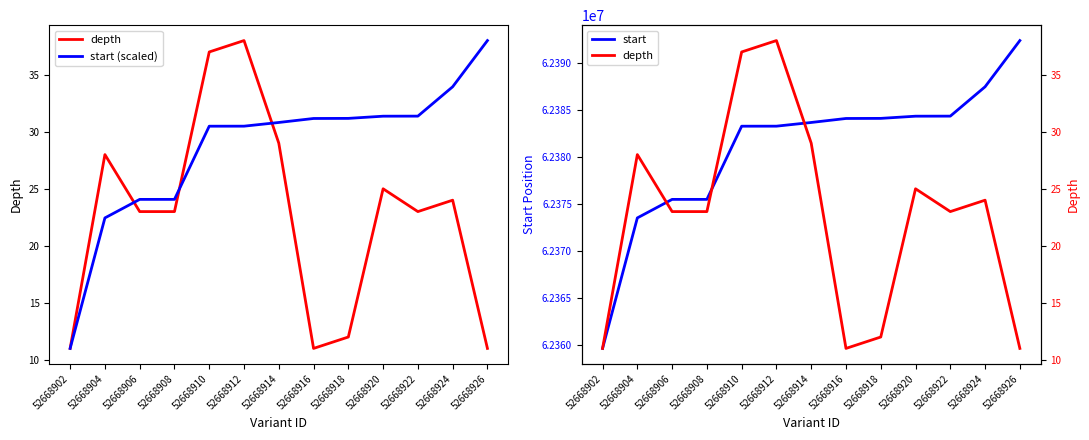

What is the difference between the maximum and second lowest values in the start (scaled) series?

15.6